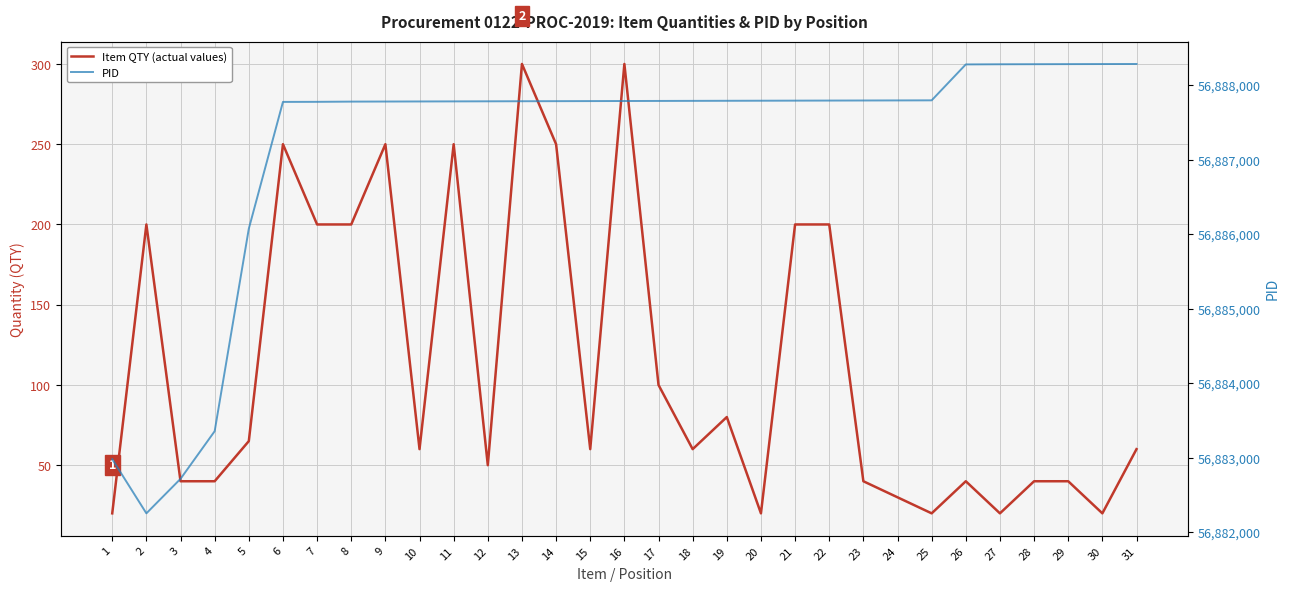

Is it true that Item QTY (actual values) equals 250 at 6?

True